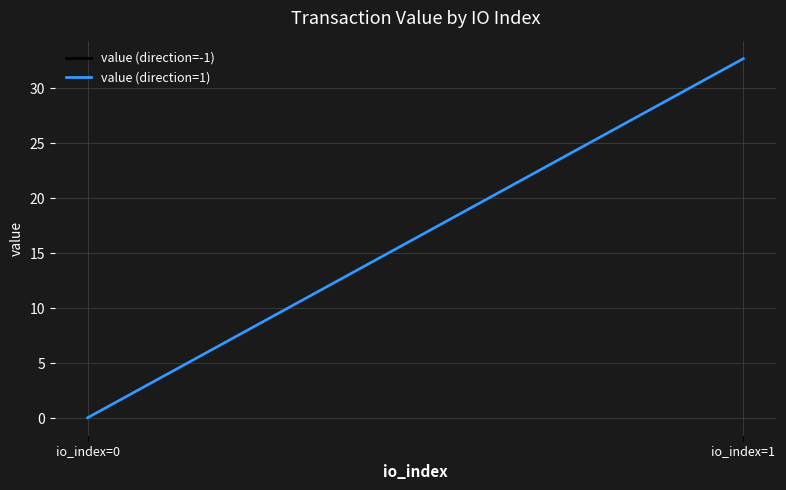

Does the chart display data point markers on the line(s)?

No